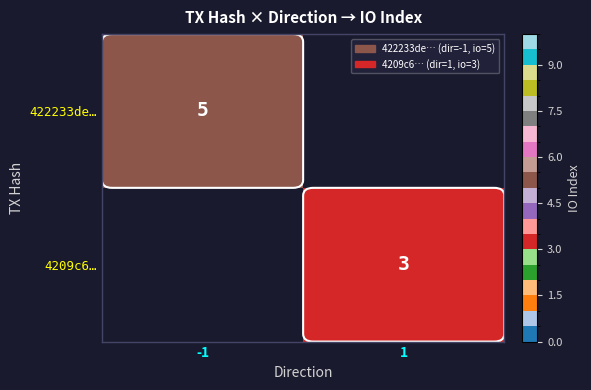

True or false: 422233de… has a value of 7 at -1.

False